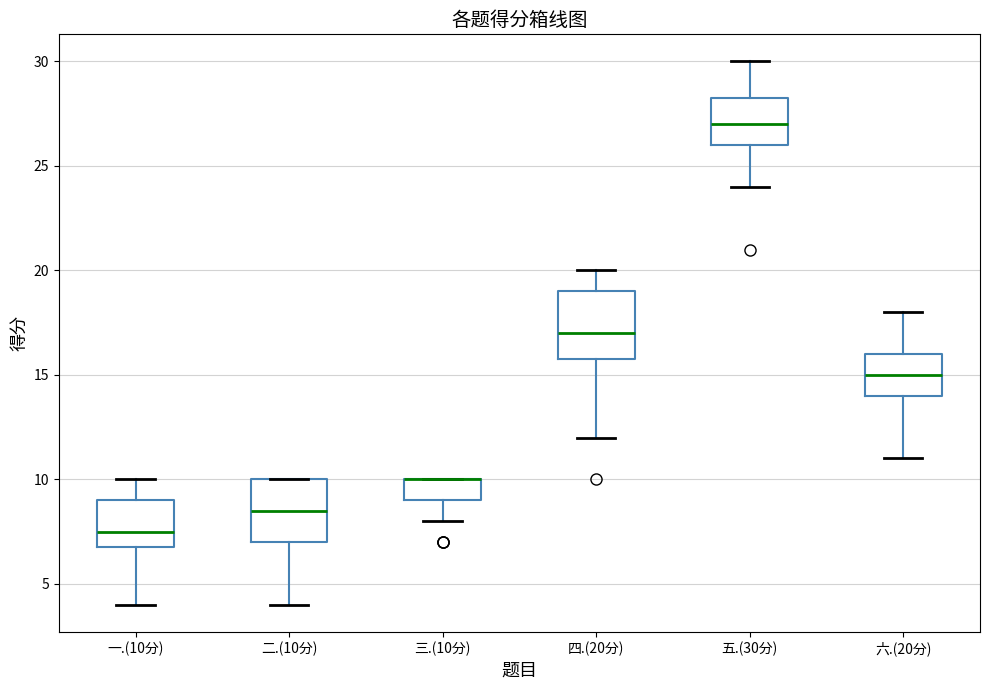

Reading left to right, transcribe this box plot: for each box, give where its median line is, the range the box spans, and where its two whiskers end, as read against the y-axis. The values are not printed on the chart, so give them approximately, as read against the axis.

一.(10分): median 7.5, box 7.0 to 9.0, whiskers 4.0 to 10.0
二.(10分): median 8.5, box 7.0 to 10.0, whiskers 4.0 to 10.0
三.(10分): median 10.0 (drawn on the box's upper edge), box 9.0 to 10.0, whiskers 8.0 to 10.0
四.(20分): median 17.0, box 16.0 to 19.0, whiskers 12.0 to 20.0
五.(30分): median 27.0, box 26.0 to 28.5, whiskers 24.0 to 30.0
六.(20分): median 15.0, box 14.0 to 16.0, whiskers 11.0 to 18.0